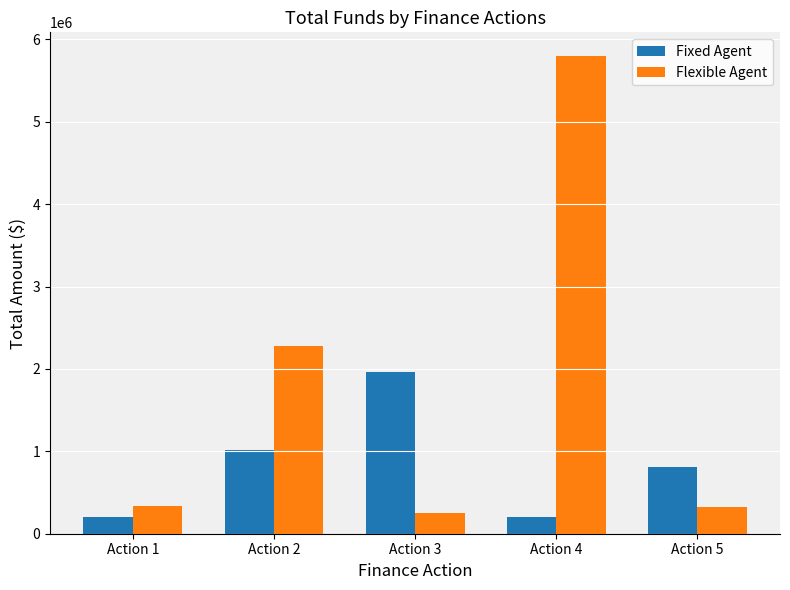

The value of Flexible Agent at Action 4 is 8304252.3. True or false?

False